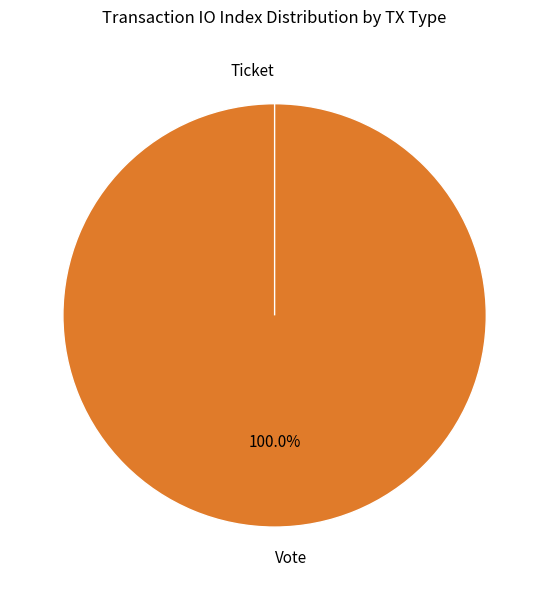

Combined, what portion of the pie is Ticket and Vote?

100.0%